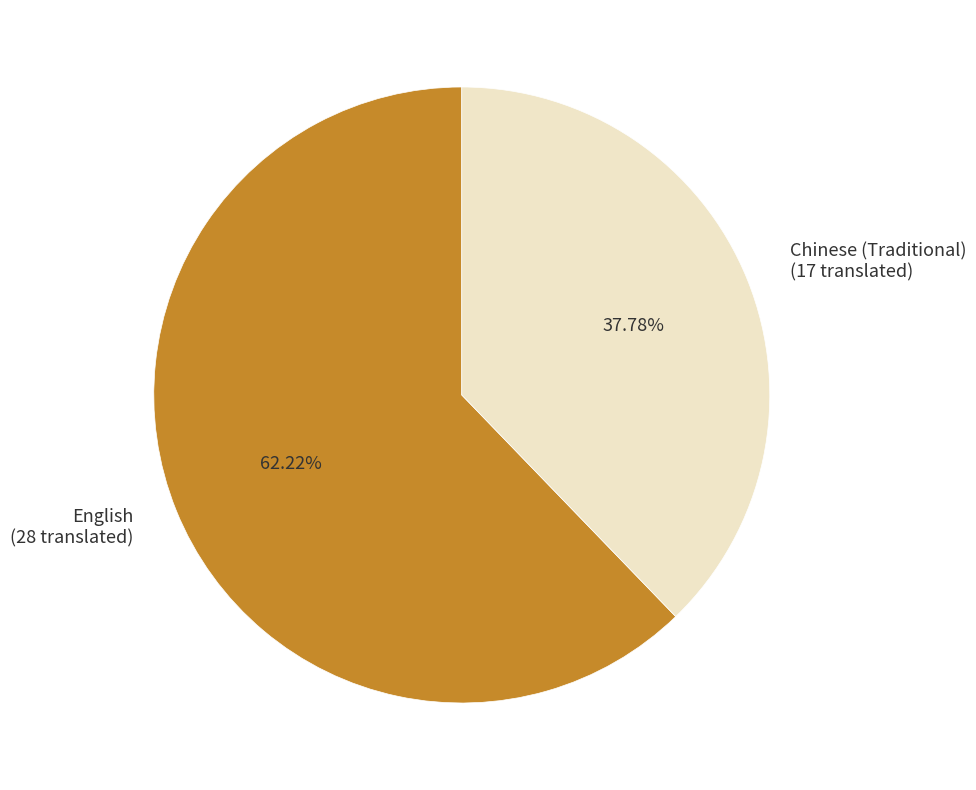

Which category accounts for the majority?

English